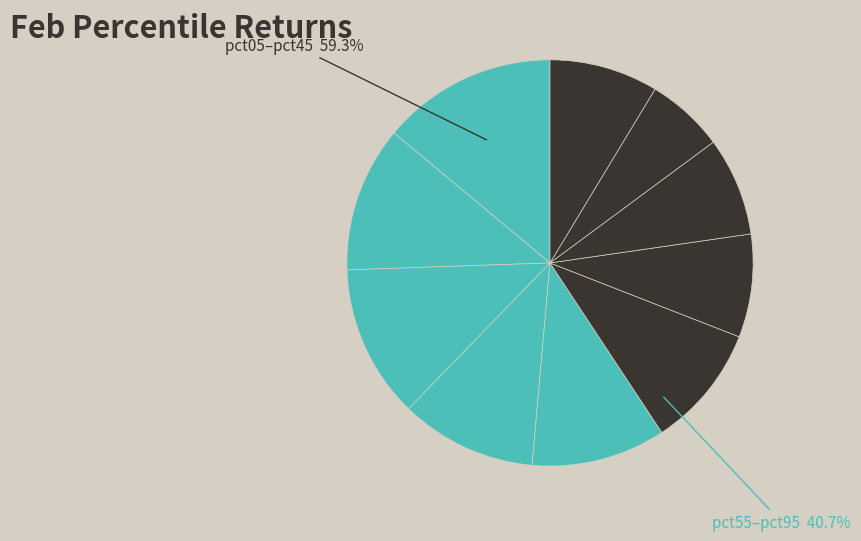

What is the smallest slice in the pie chart?

pct85